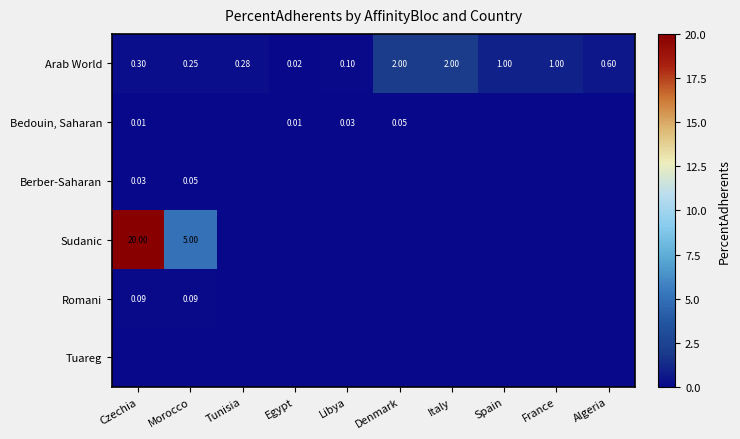

Is the value of Bedouin, Saharan at Czechia greater than the value of Berber-Saharan at Czechia?

No